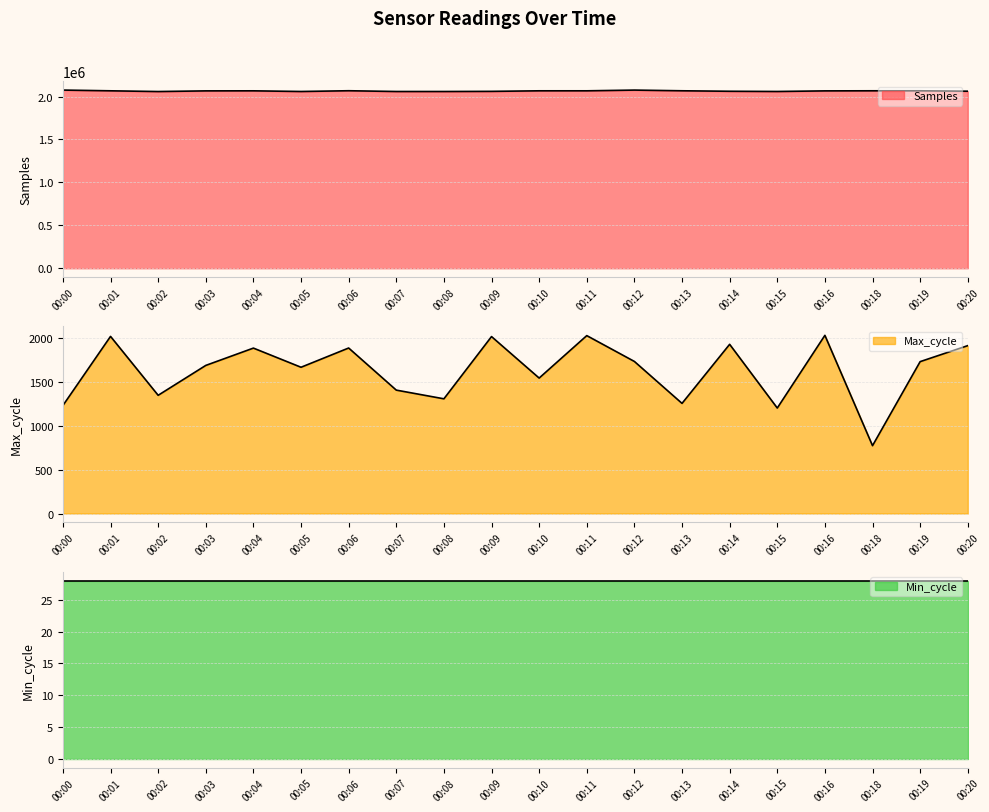

True or false: Max_cycle and Samples intersect in this chart.

False